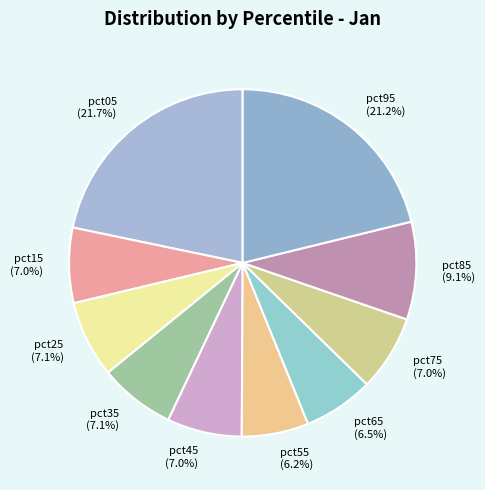

Count the number of slices in the pie.

10